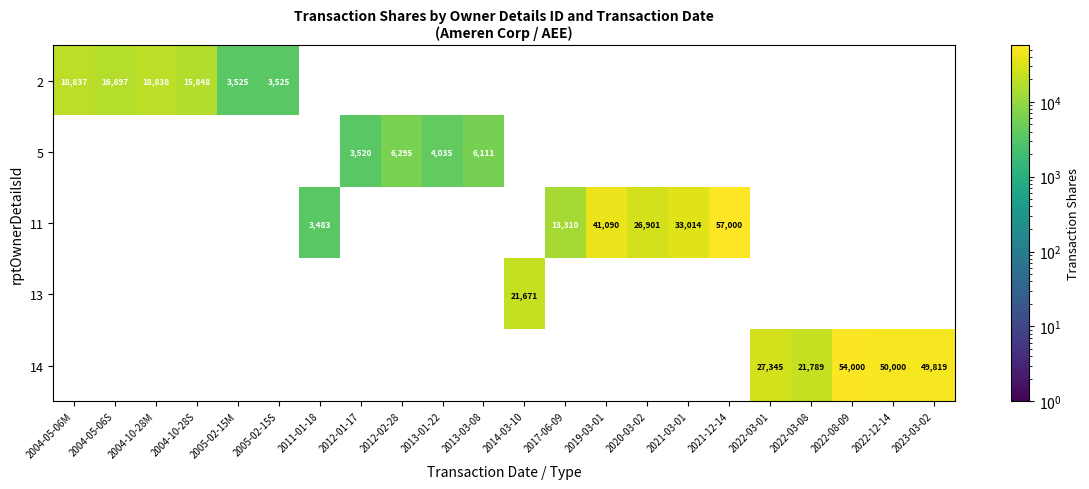

How many data points does each series have?

22